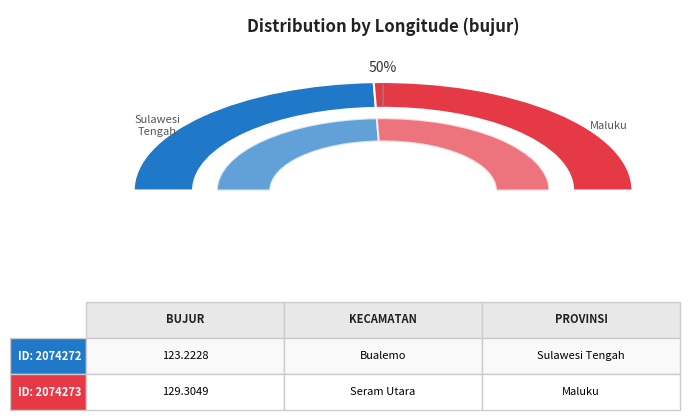

Is it true that 2074272 is 49% of the pie?

True